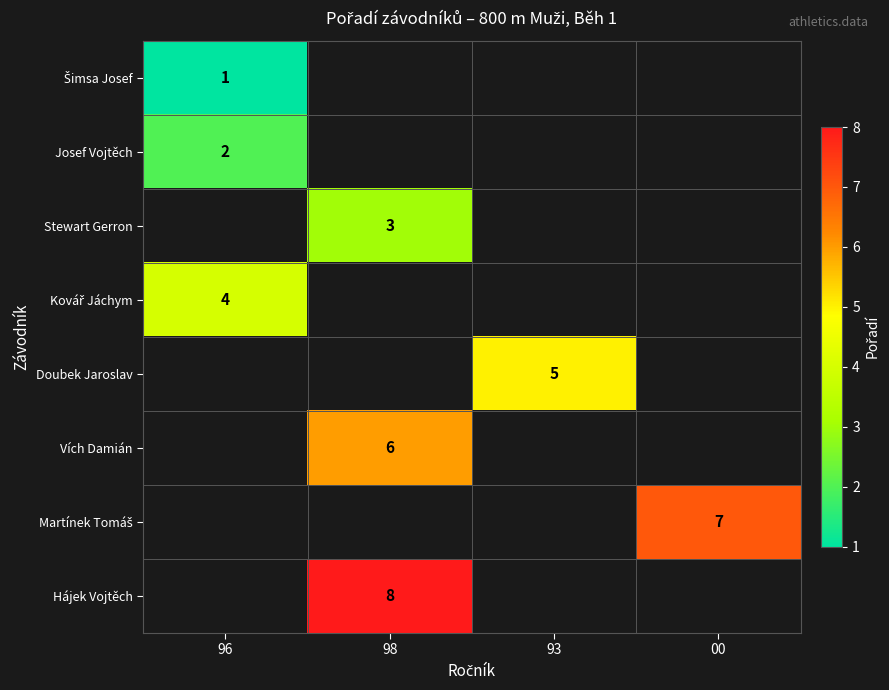

True or false: Hájek Vojtěch has a value of 12 at 98.

False